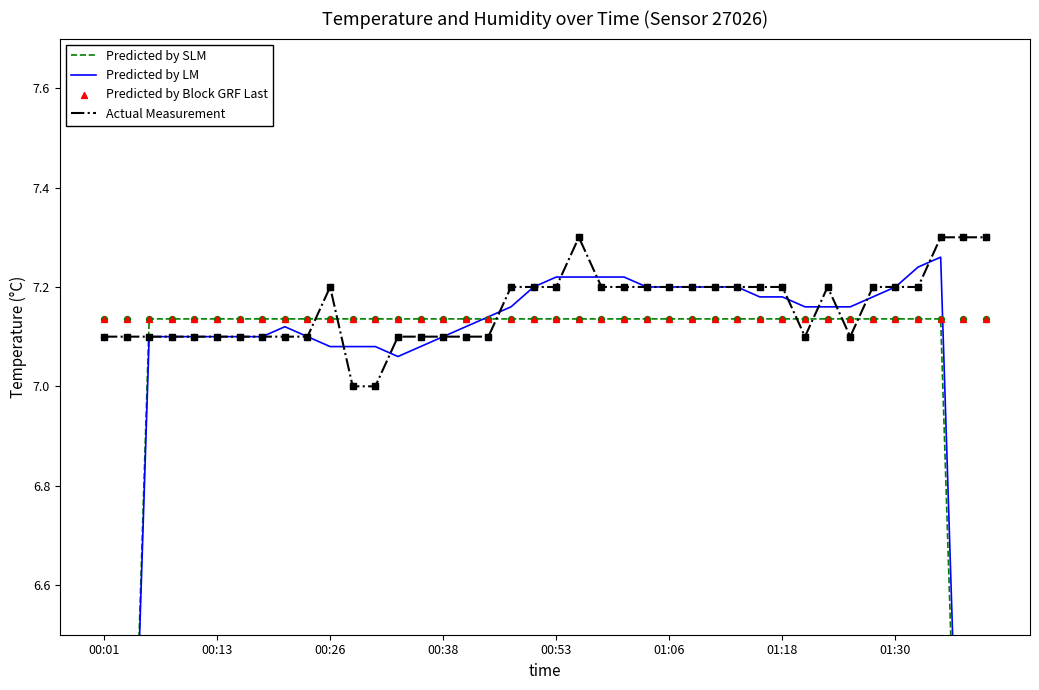

What are all the series names shown in the legend?

Predicted by SLM, Predicted by LM, Actual Measurement, Predicted by Block GRF Last